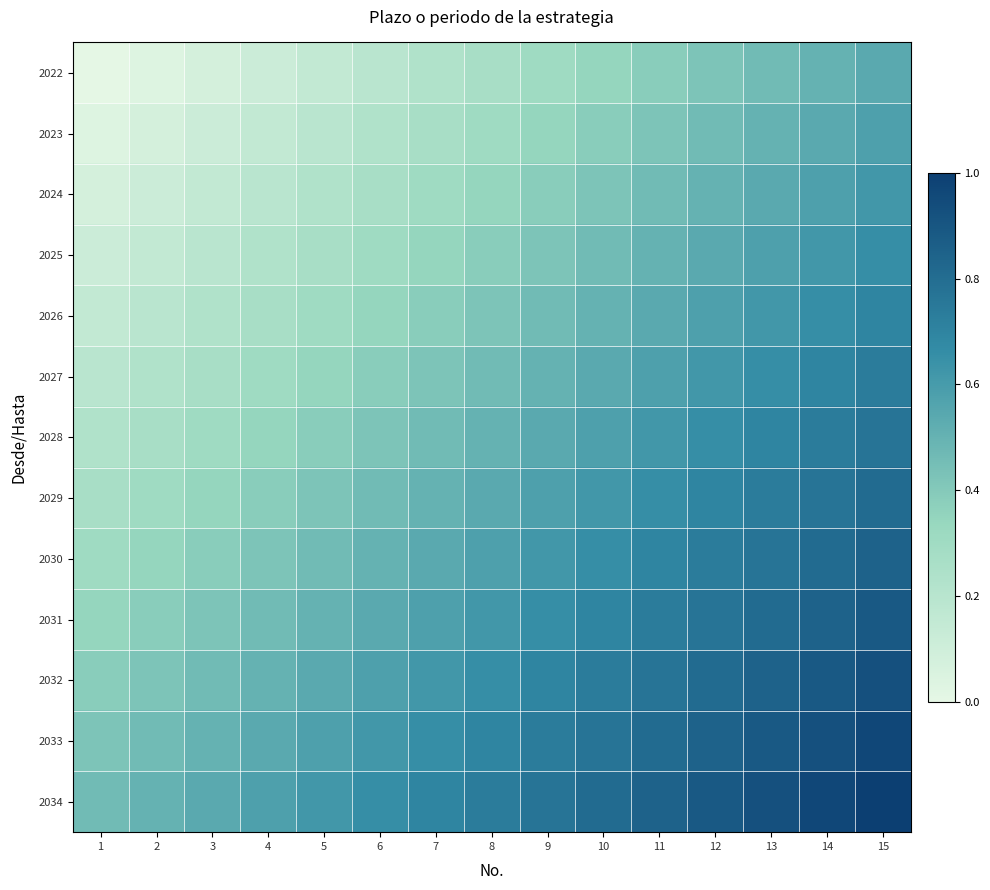

What is the greatest value displayed?

1.0